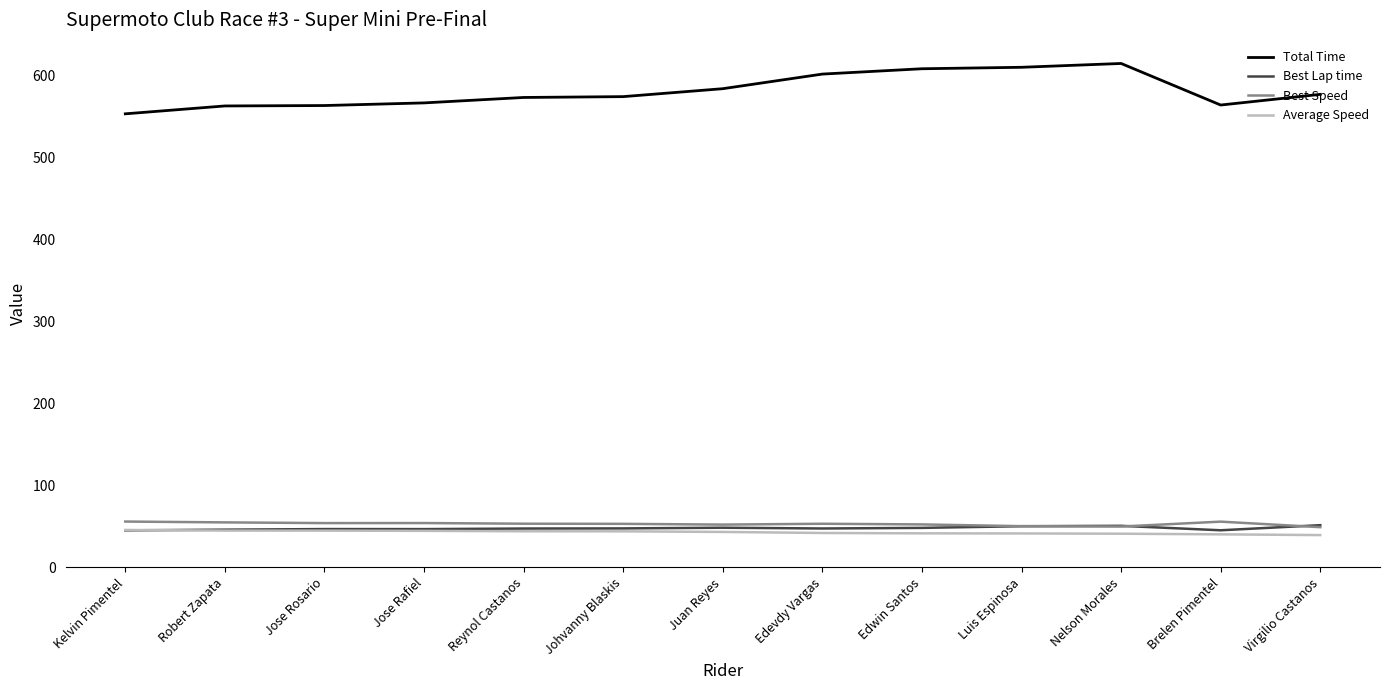

Is the value of Average Speed at Edevdy Vargas greater than the value of Total Time at Kelvin Pimentel?

No